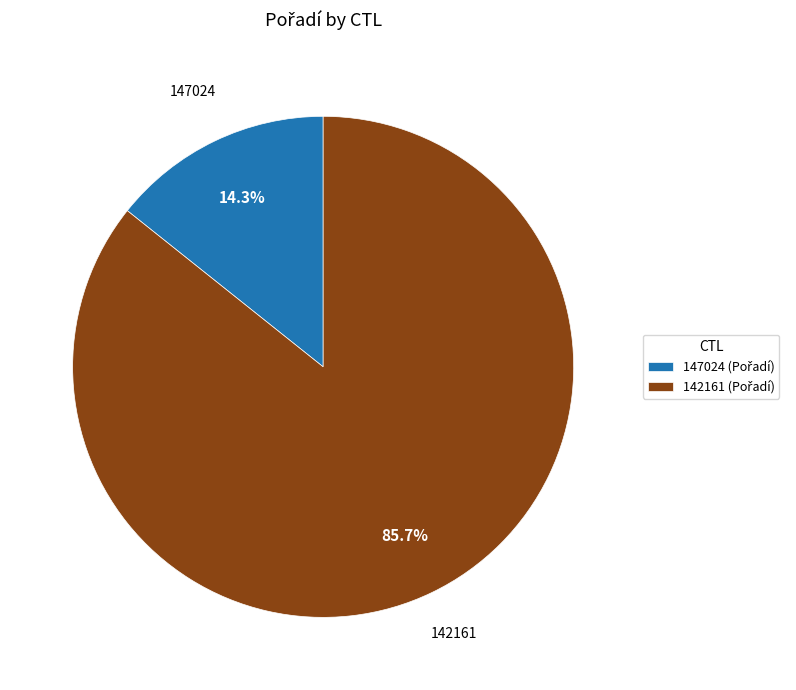

Between 142161 and 147024, which is larger?

142161